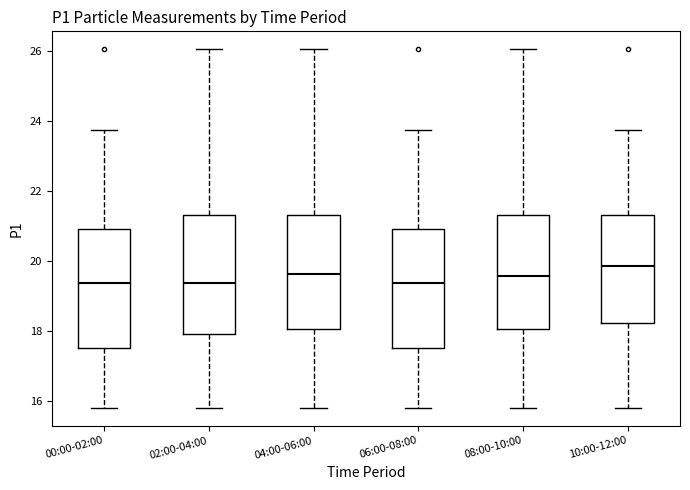

Where does the upper whisker of the box for 02:00-04:00 end on the y-axis? The values are not printed on the chart, so give them approximately, as read against the axis.

26.0